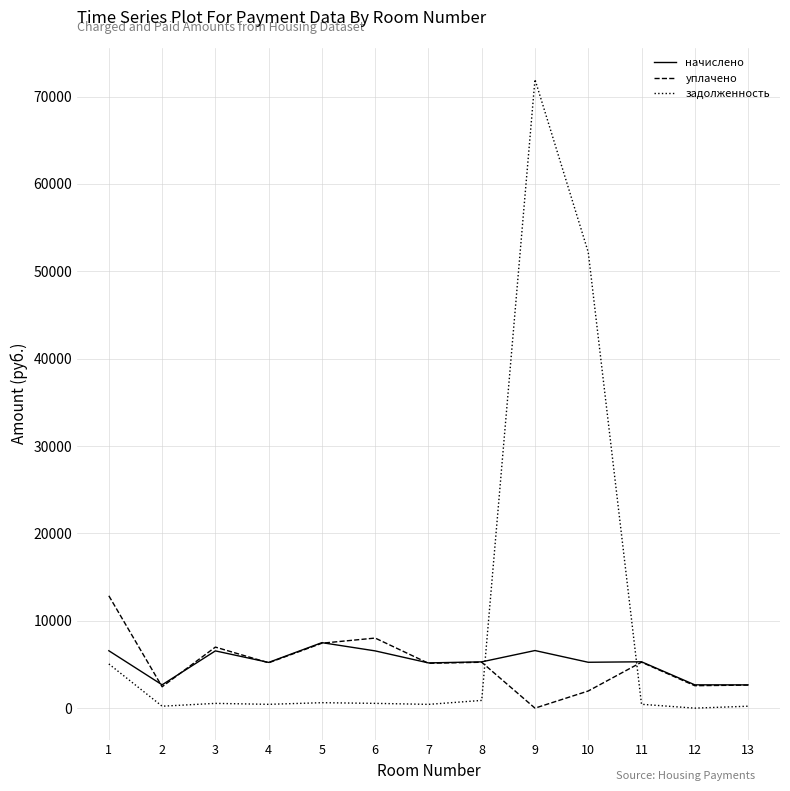

Rank the series by their maximum value, from highest to lowest.

задолженность, уплачено, начислено